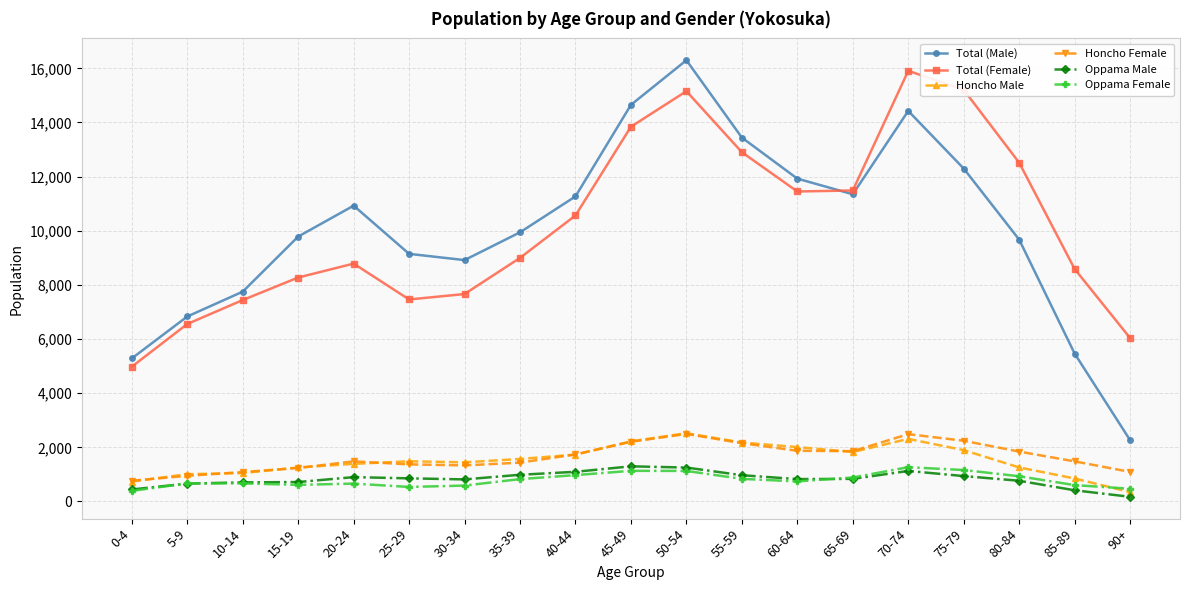

What is the label of the 15th point from the right?

20-24